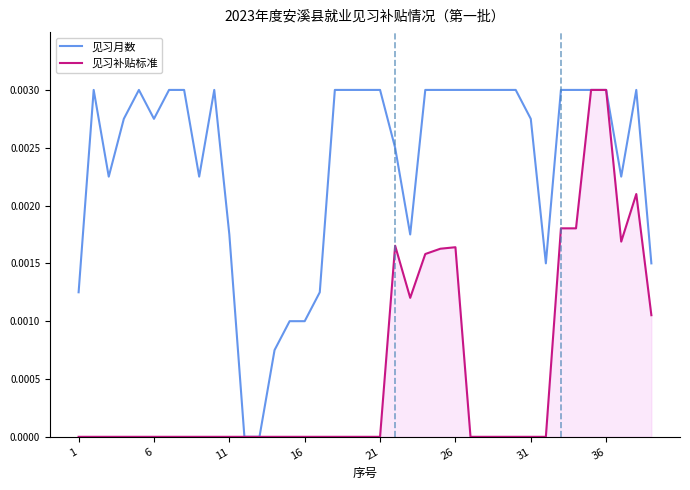

True or false: 见习补贴标准 has more than 0 points higher than both neighbors.

True